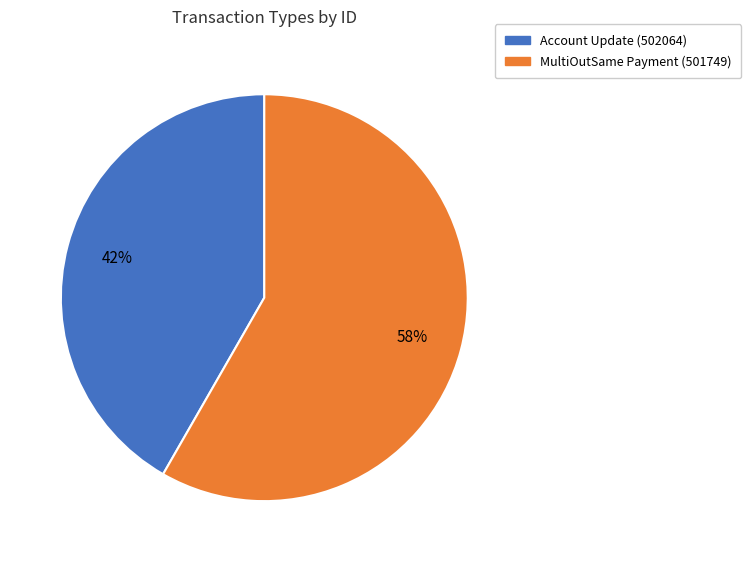

Is it true that Account Update (502064) is 42% of the pie?

True